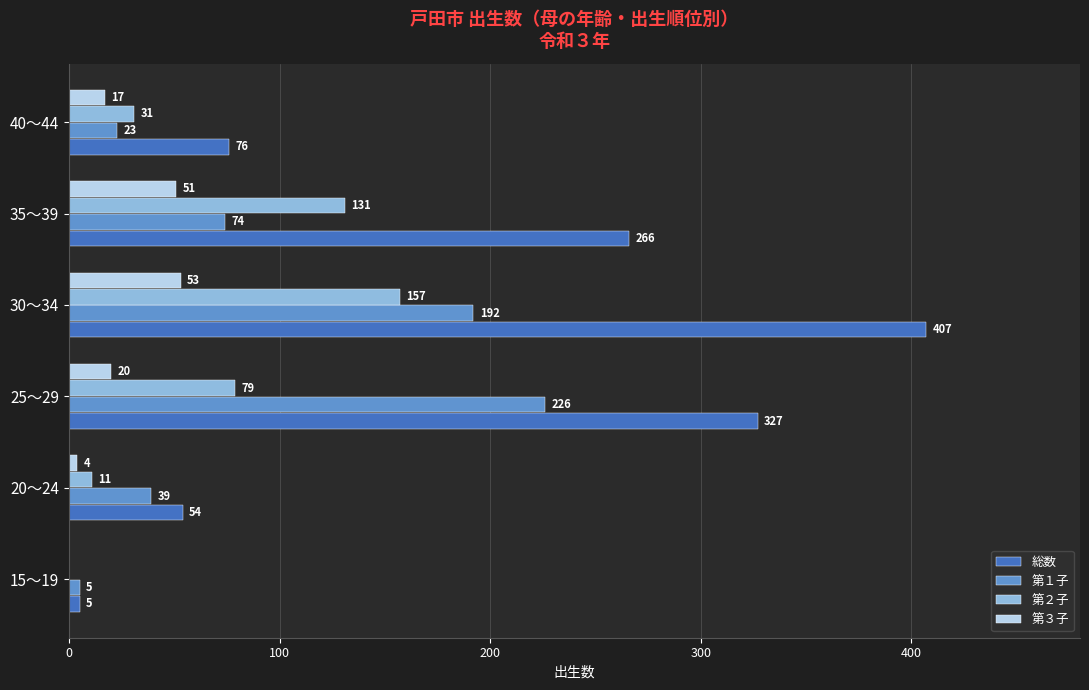

The value of 総数 at 40～44 is 76. True or false?

True